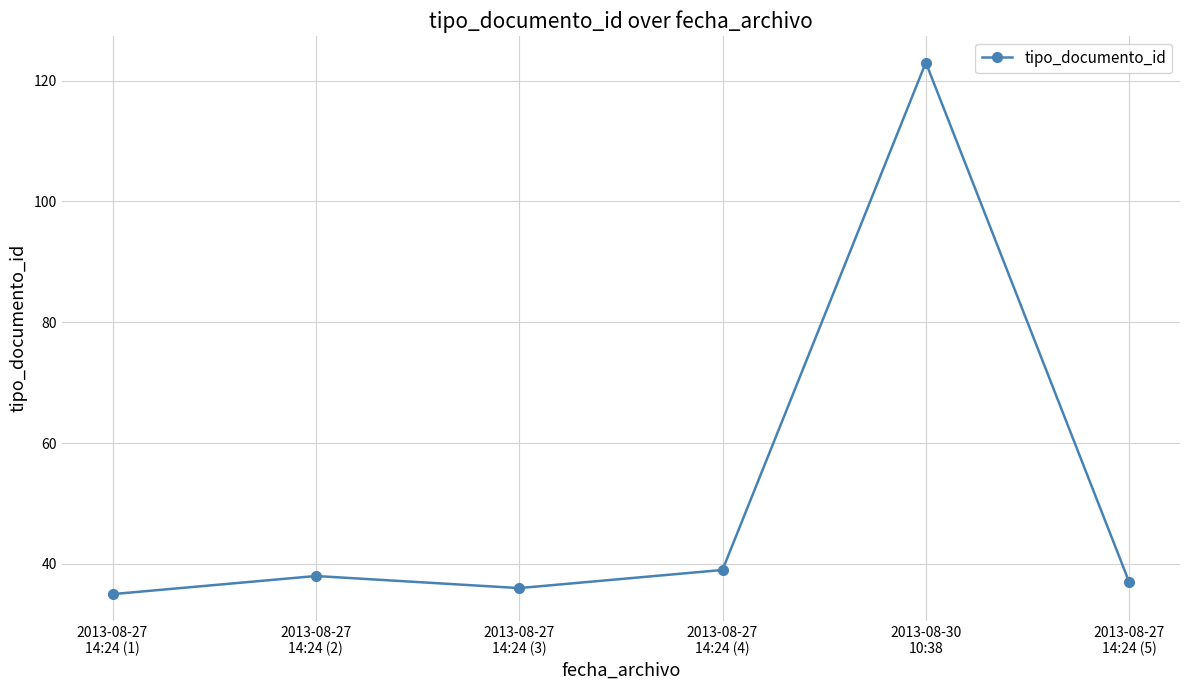

What is the greatest value displayed?

123